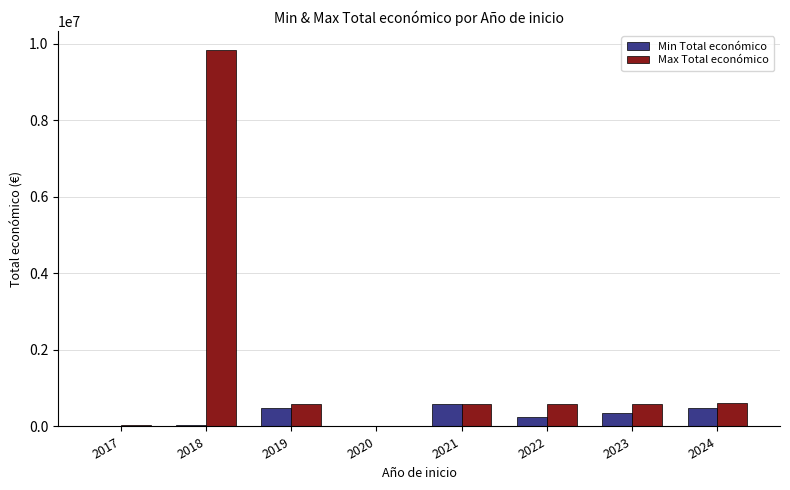

Is it true that Max Total económico equals 614907 at 2024?

True